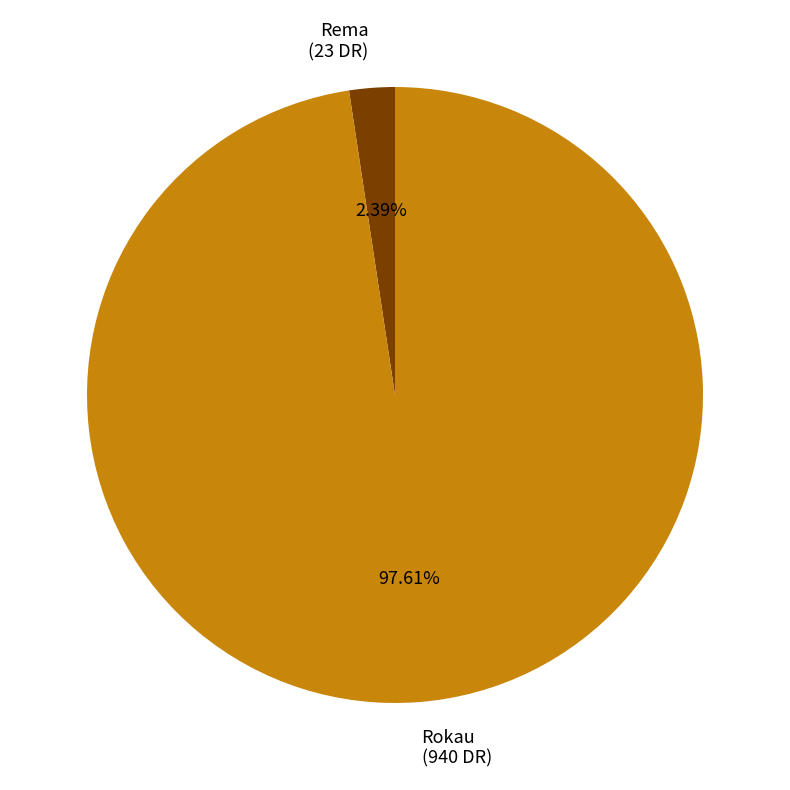

Combined, do Rokau and Rema account for over 50%?

Yes